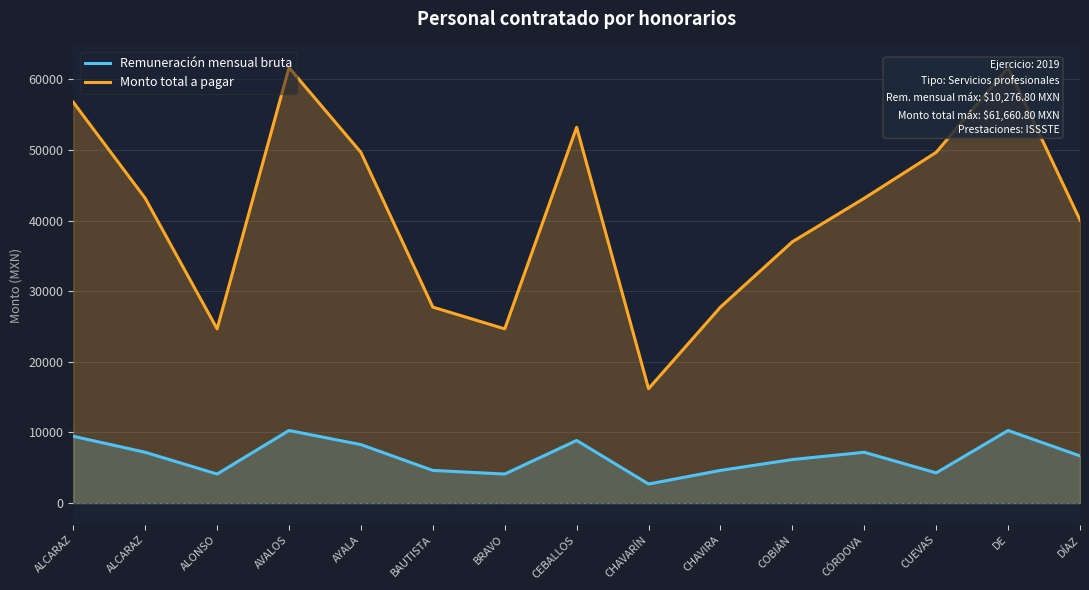

Is it true that Monto total a pagar equals 53208.0 at CEBALLOS?

True